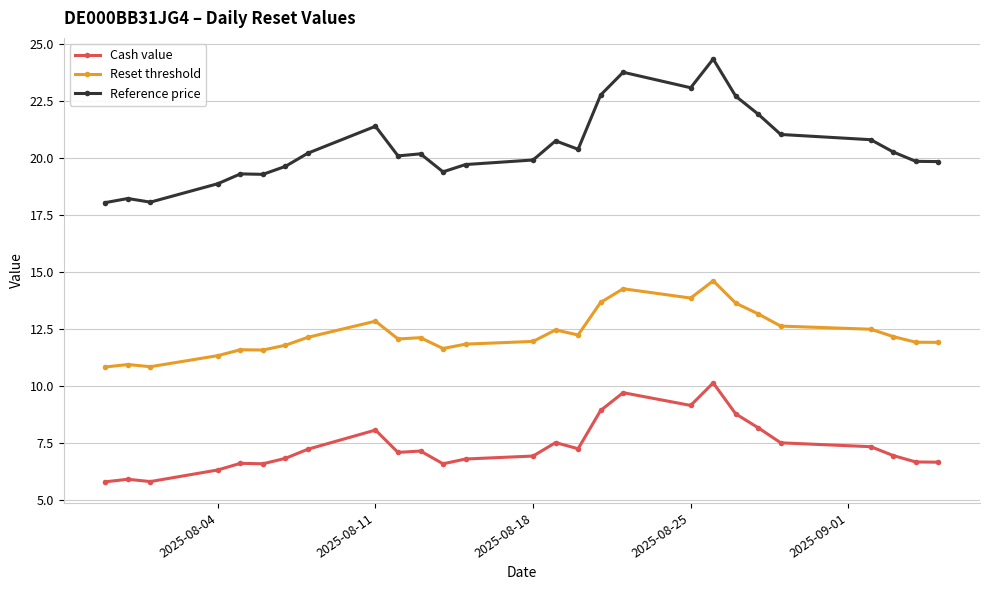

How many lines are shown in the chart?

3